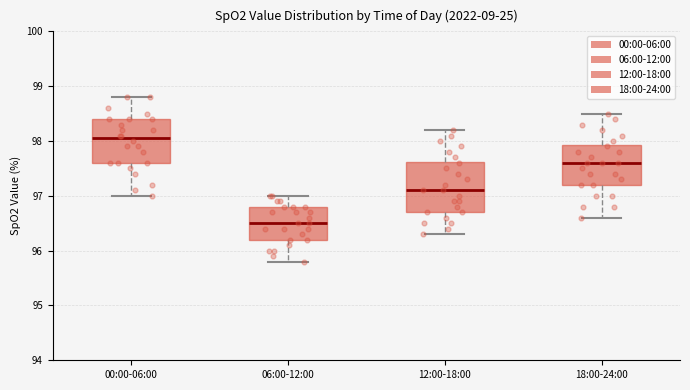

Which box is the tallest, from its lower edge to its upper edge?

12:00-18:00